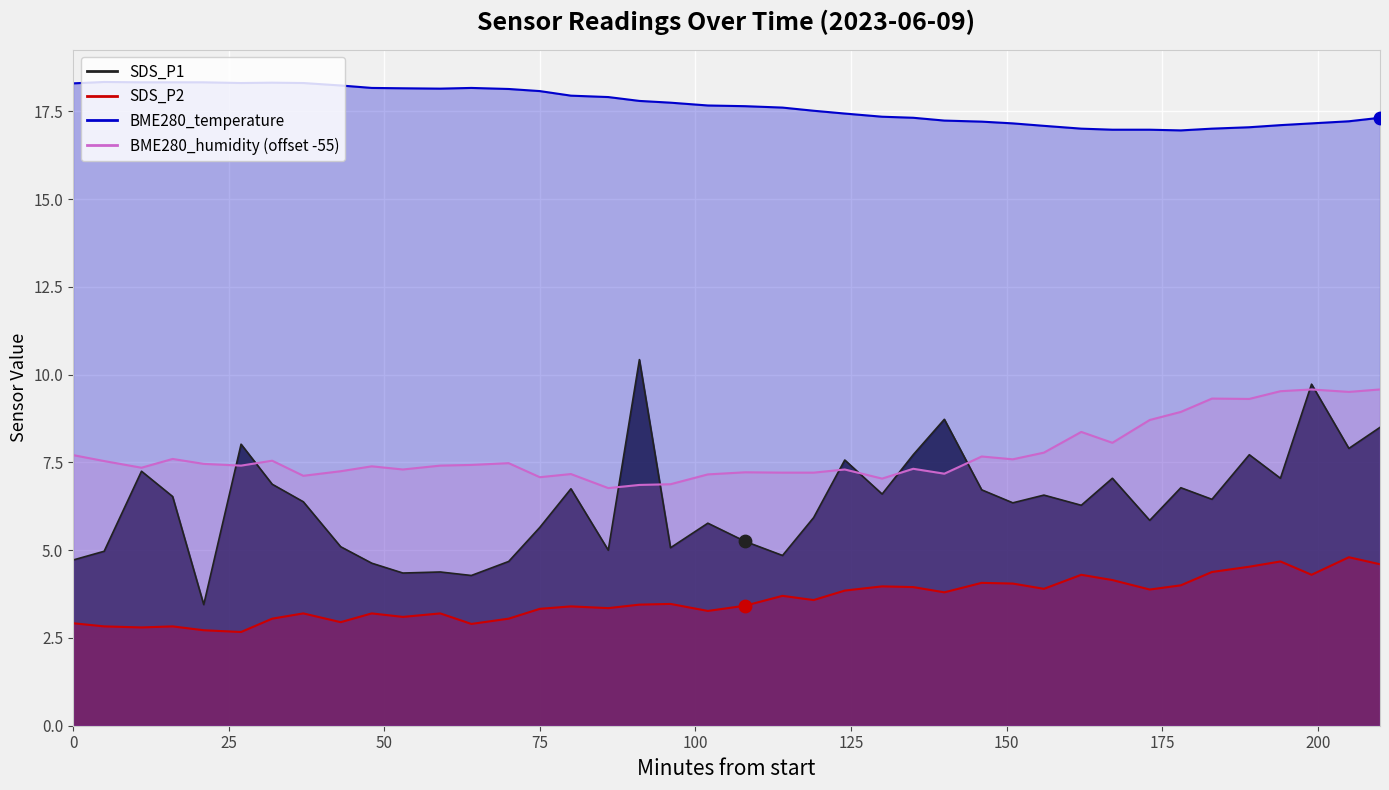

What are all the series names shown in the legend?

SDS_P1, SDS_P2, BME280_temperature, BME280_humidity